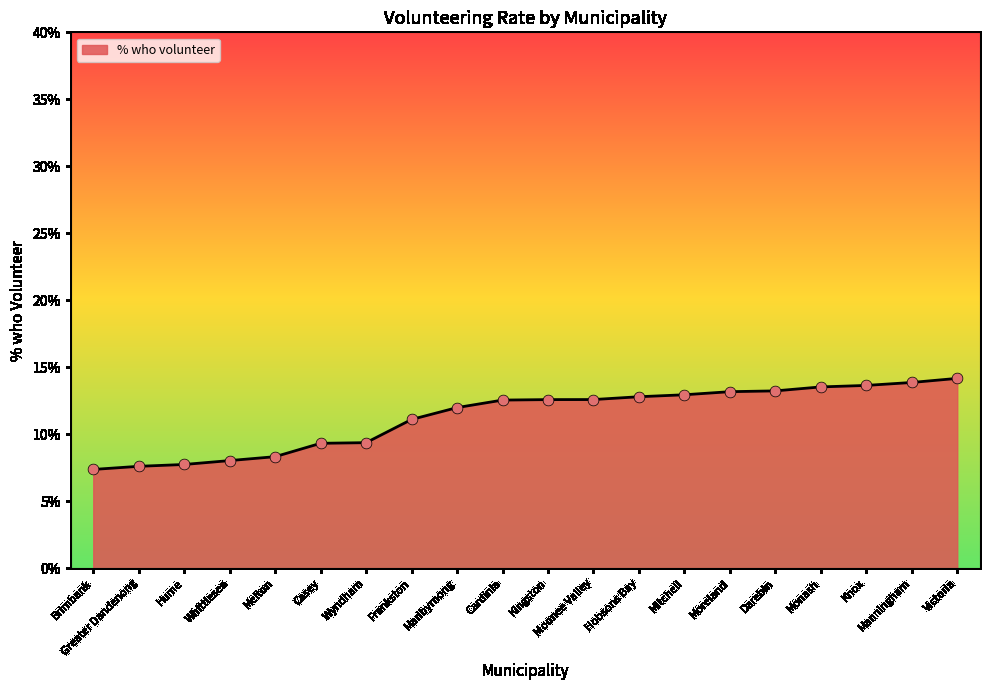

Between Casey and Cardinia, which is larger?

Cardinia